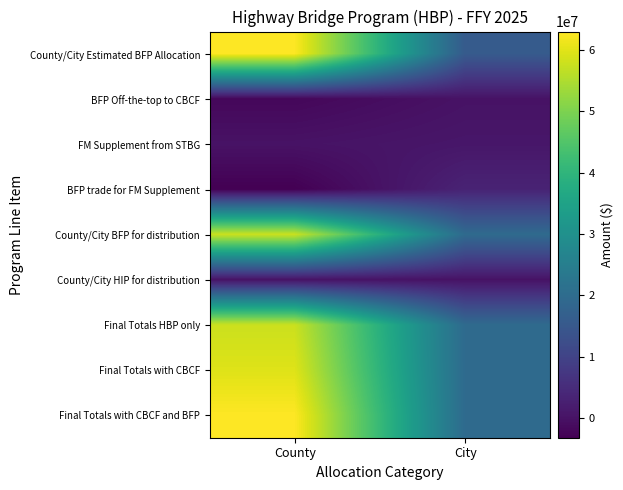

Reading left to right, list all the values displayed in this chart.

County/City Estimated BFP Allocation: County=63031622	City=15659542
BFP Off-the-top to CBCF: County=-2000000	City=0
FM Supplement from STBG: County=0	City=780719
BFP trade for FM Supplement: County=-3250000	City=3250000
County/City BFP for distribution: County=57781622	City=19690261
County/City HIP for distribution: County=0	City=0
Final Totals HBP only: County=57781622	City=19690261
Final Totals with CBCF: County=59781622	City=19690261
Final Totals with CBCF and BFP: County=63031622	City=19690261